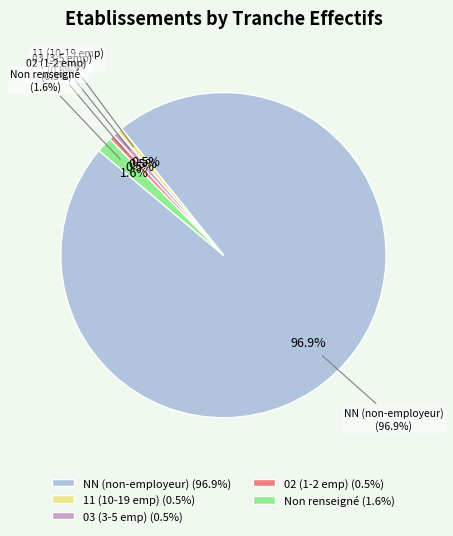

To the nearest percent, what percentage of the pie is 02?

1%